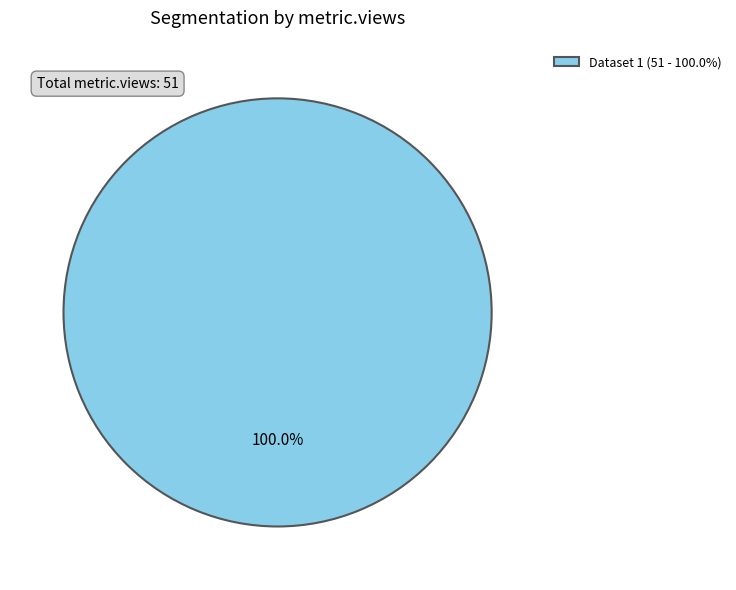

Rank the categories by value from lowest to highest.

Dataset 1 (51 - 100.0%)